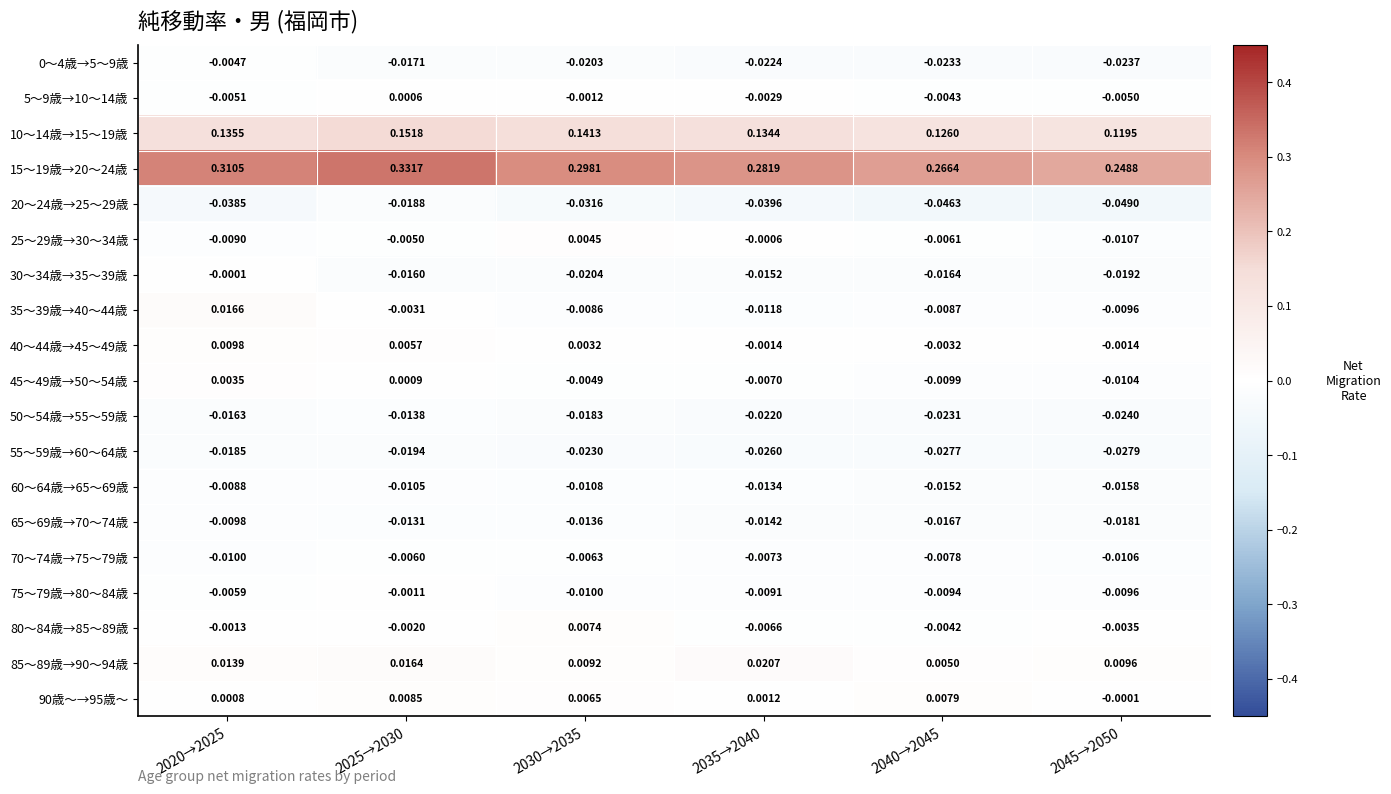

Which label corresponds to the largest value in the chart?

2025→2030